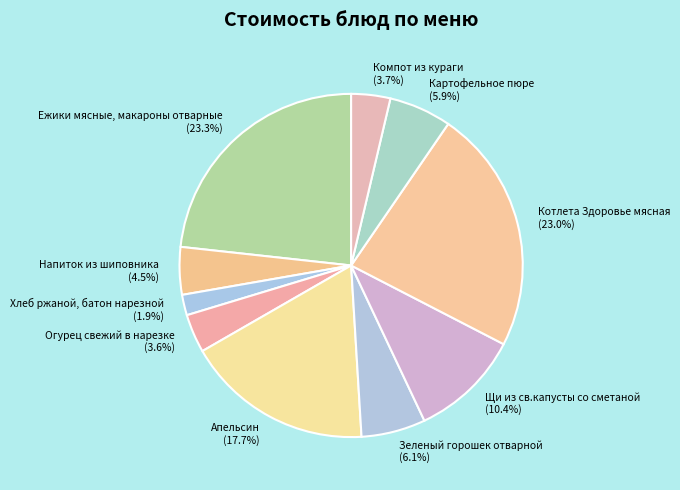

Which category has the smallest portion of the pie?

Хлеб ржаной, батон нарезной